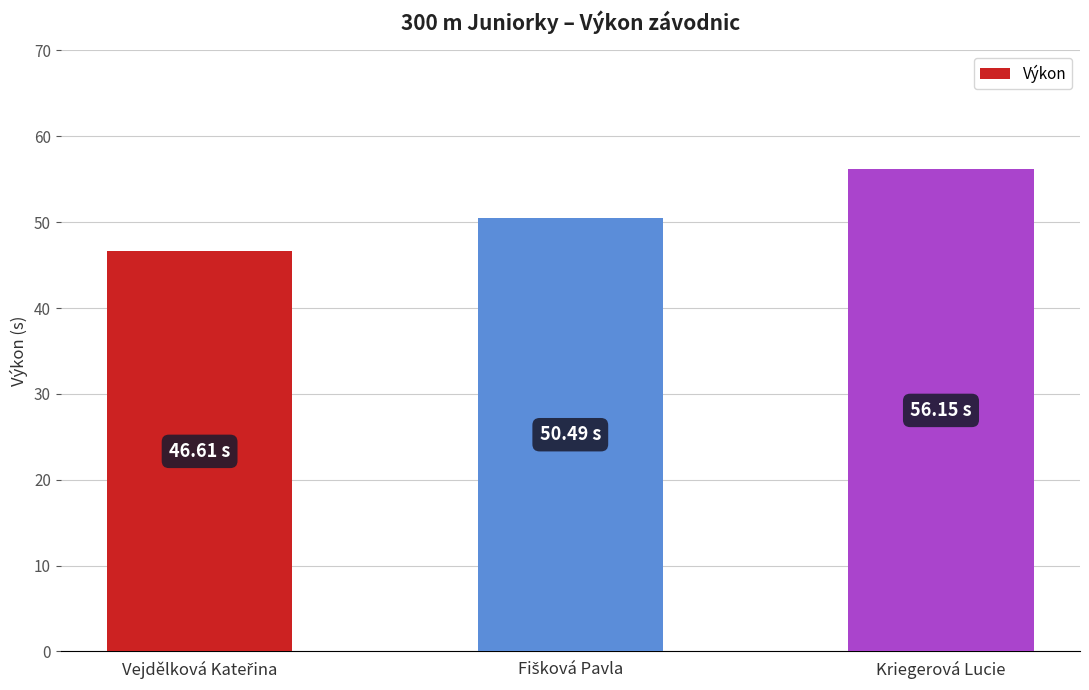

What is the difference between the maximum and minimum values?

9.5